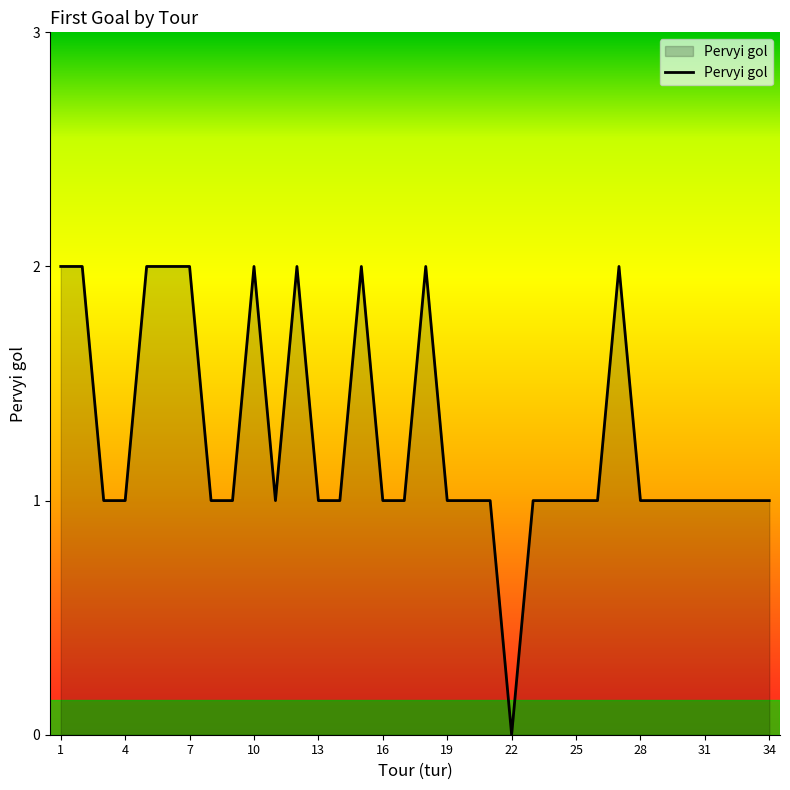

True or false: the data shows 1 at 22.

False